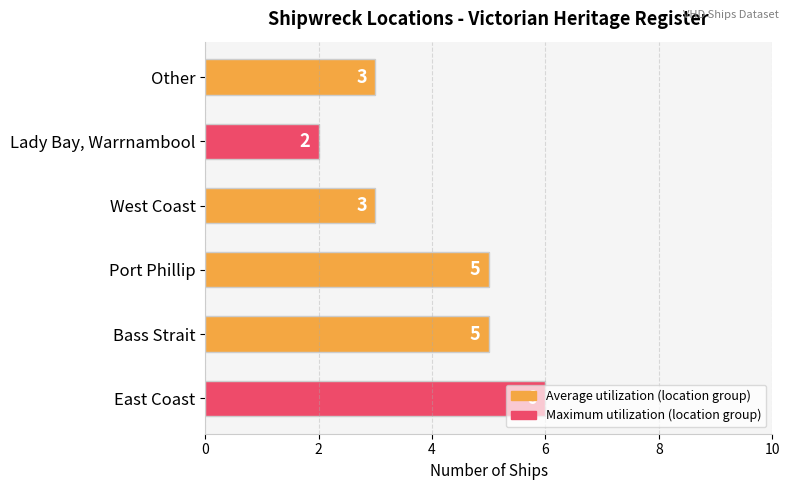

What is the ratio of the value at West Coast to the value at Port Phillip?

0.6